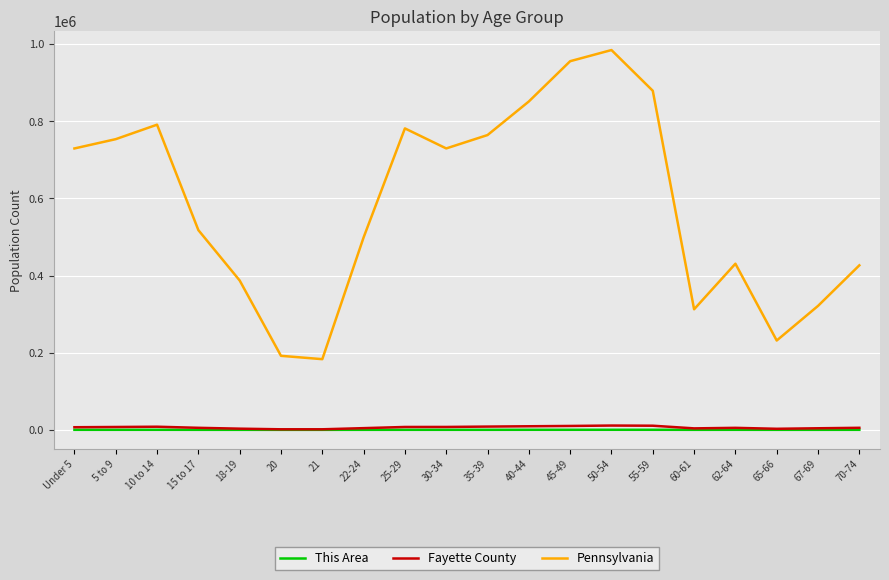

True or false: Pennsylvania and This Area cross at least once.

False